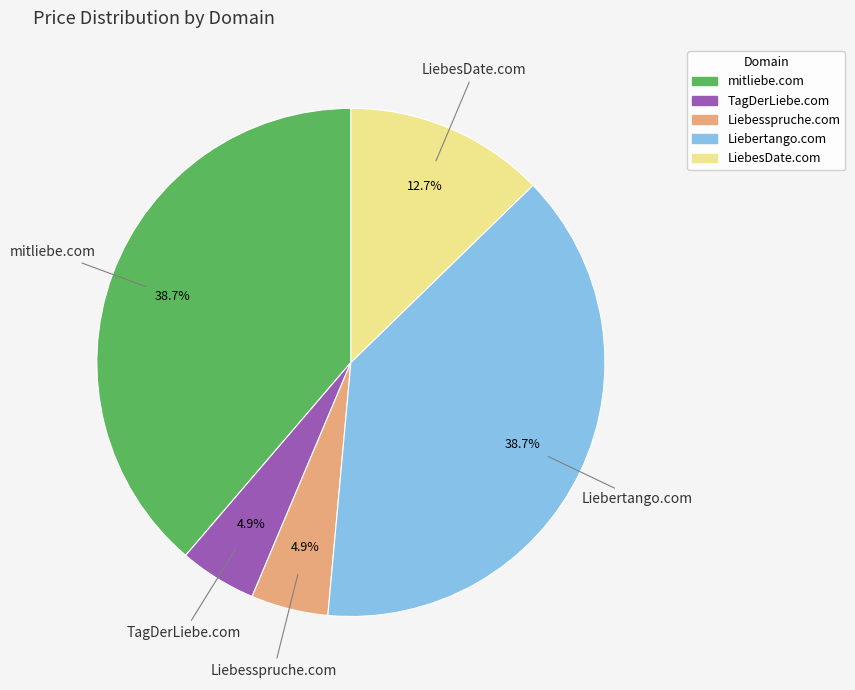

Count the number of slices in the pie.

5